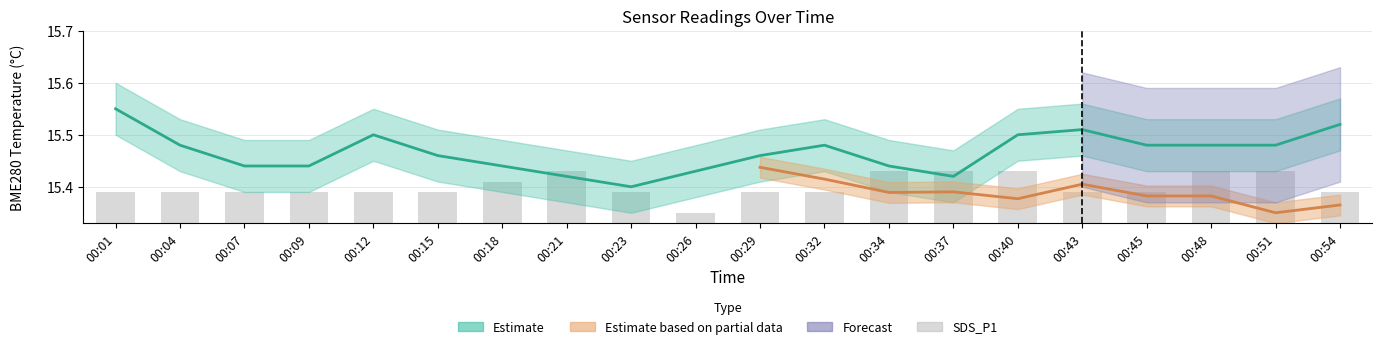

What is the sum of all values?

308.0